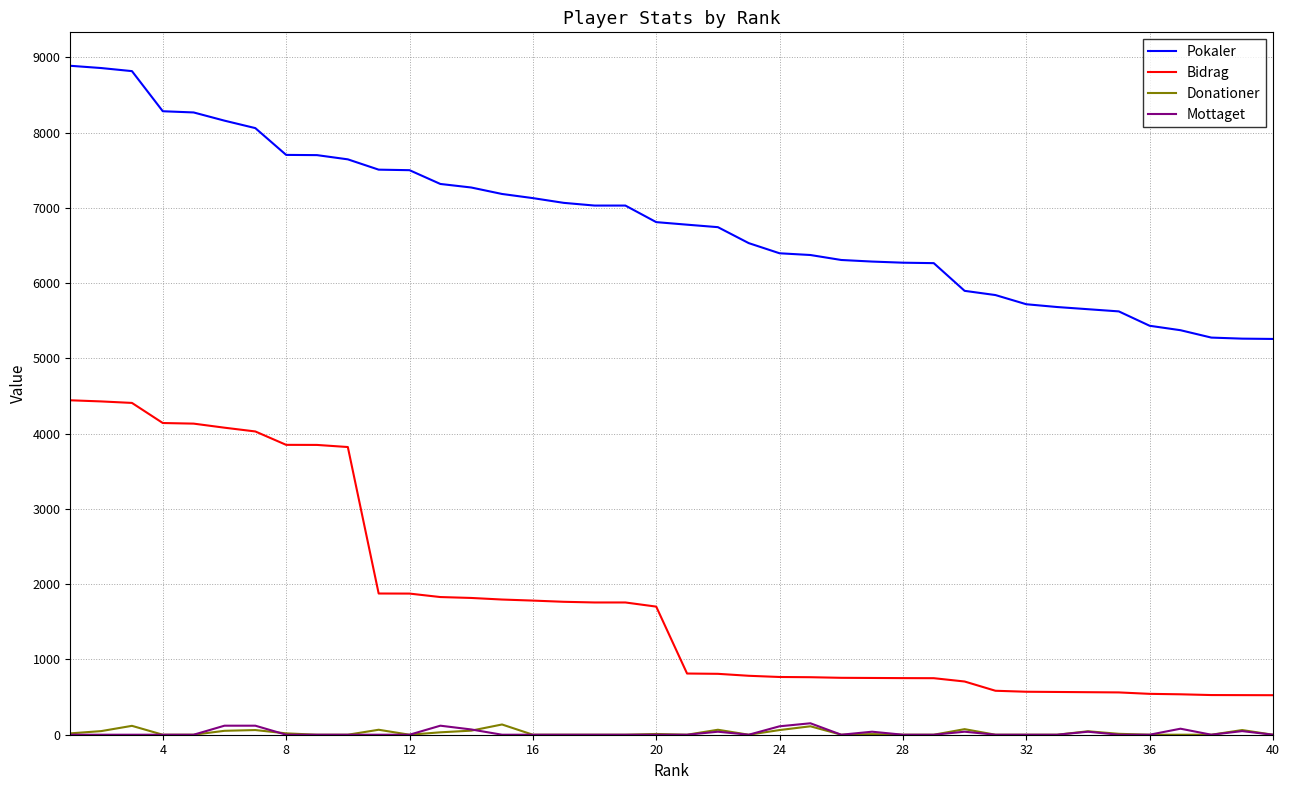

True or false: Pokaler and Donationer intersect in this chart.

False